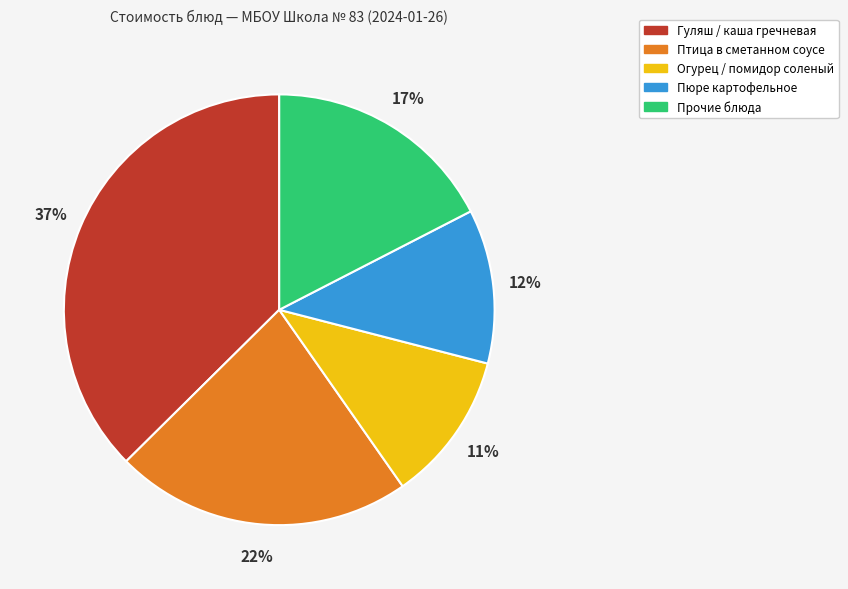

To the nearest percent, what is the difference between the largest and smallest slice percentages?

26%